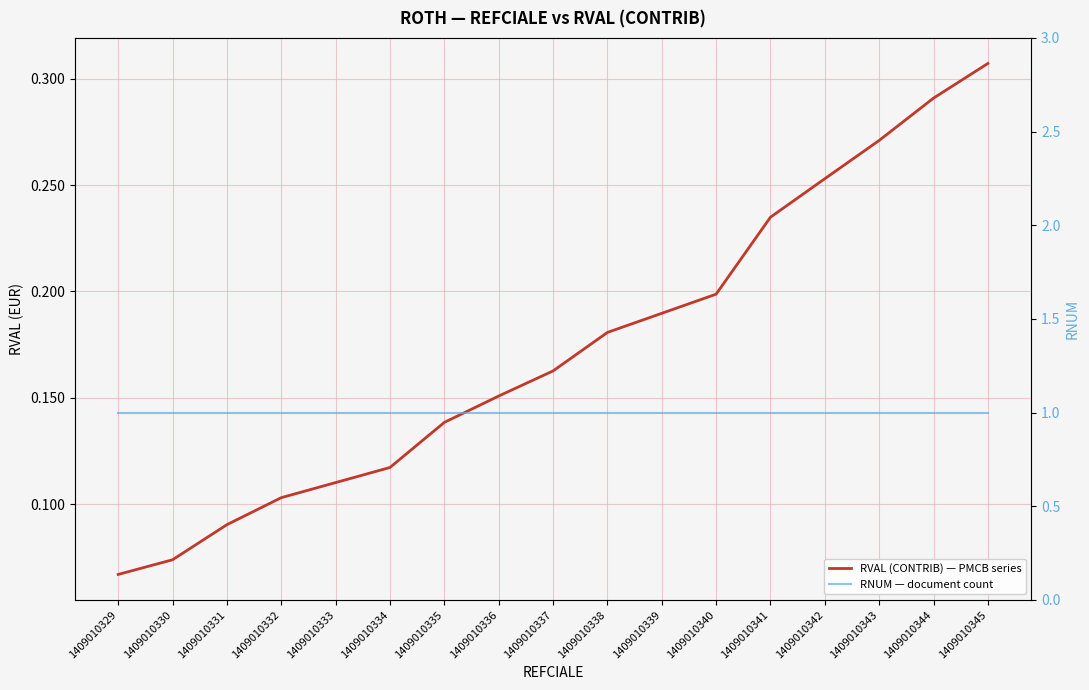

At which label does RNUM — document count reach its peak?

1409010329